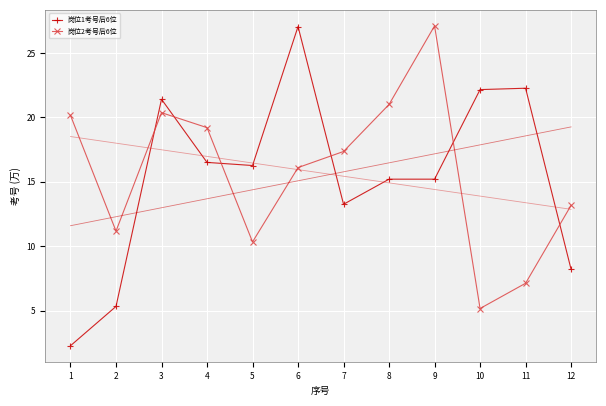

Is the value of 岗位1考号后6位 at 3 greater than the value of 岗位2考号后6位 at 10?

Yes